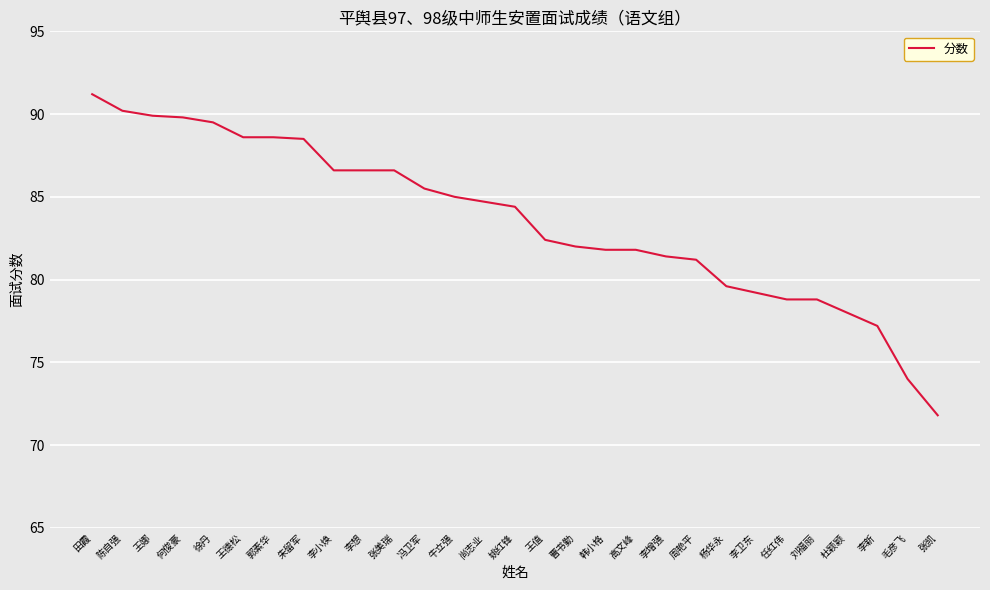

Which category has the lowest value across all series?

张凯